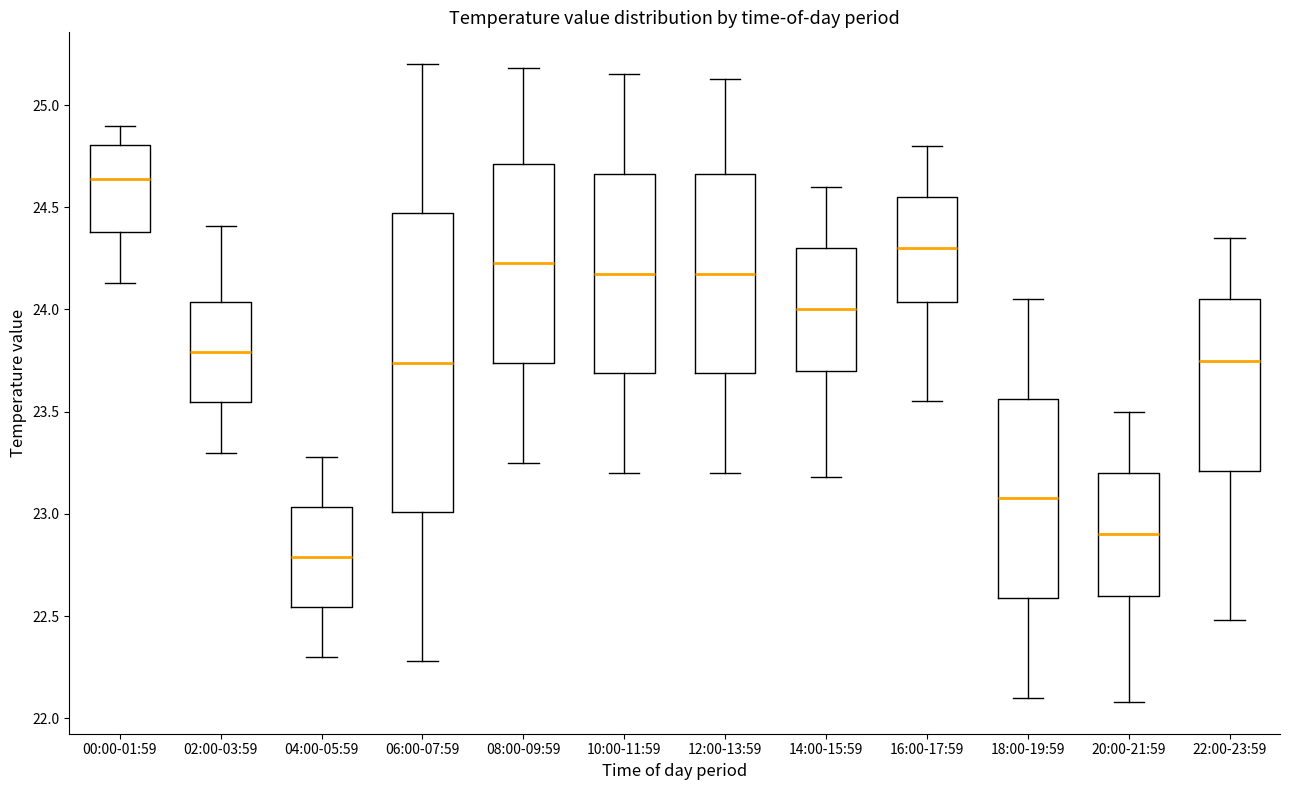

Where does the upper whisker of the box for 20:00-21:59 end on the y-axis? The values are not printed on the chart, so give them approximately, as read against the axis.

23.50